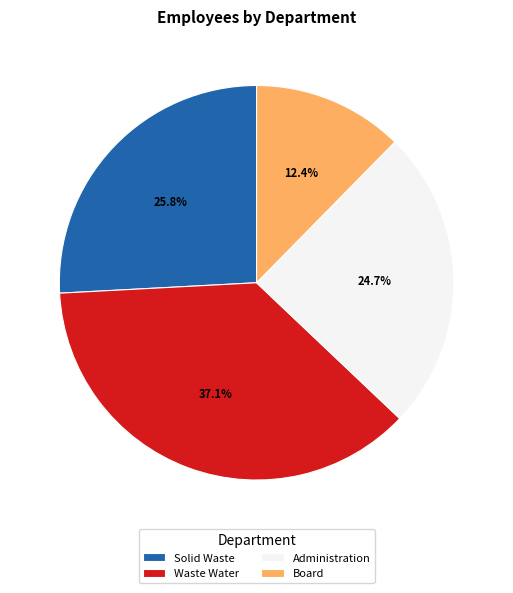

How many segments does this pie chart have?

4